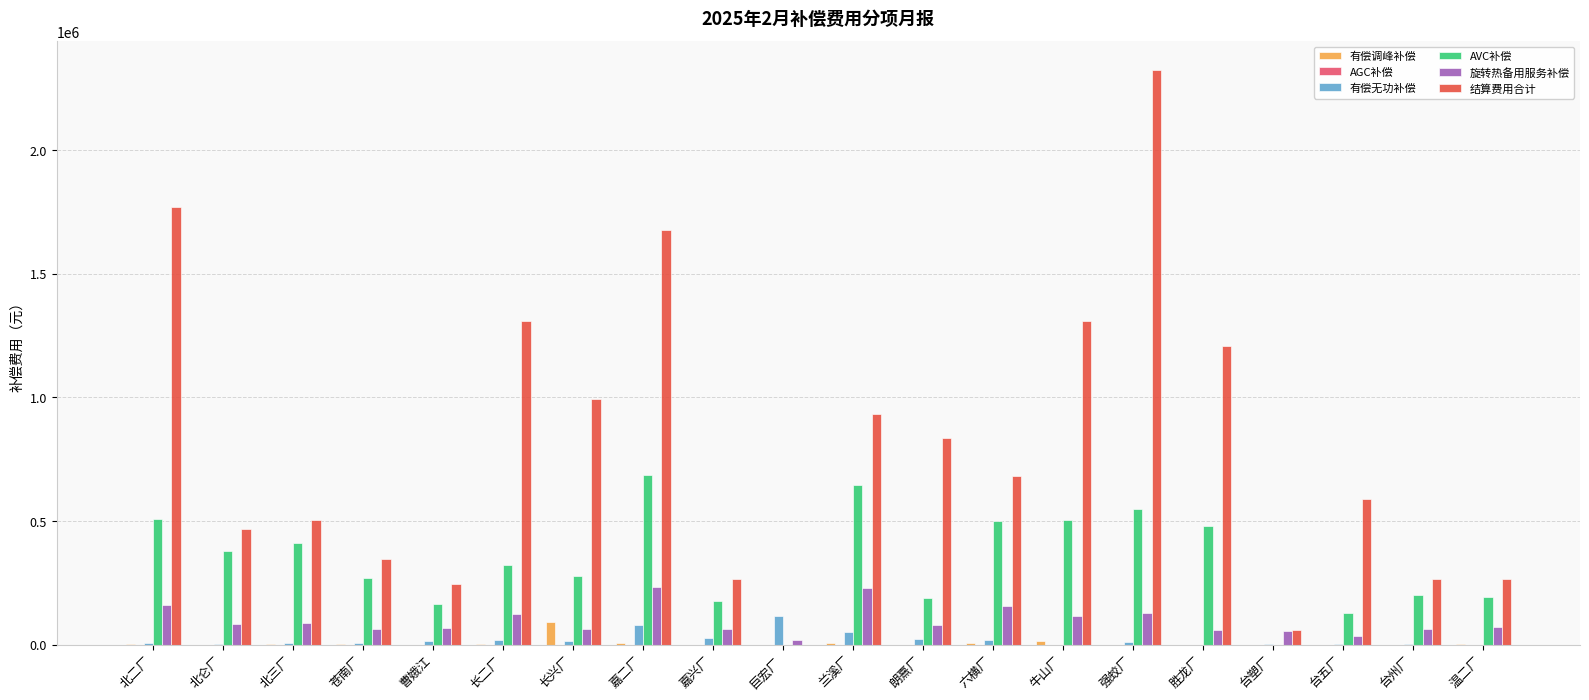

The 结算费用合计 series shows 245558.7 at 曹娥江. True or false?

True